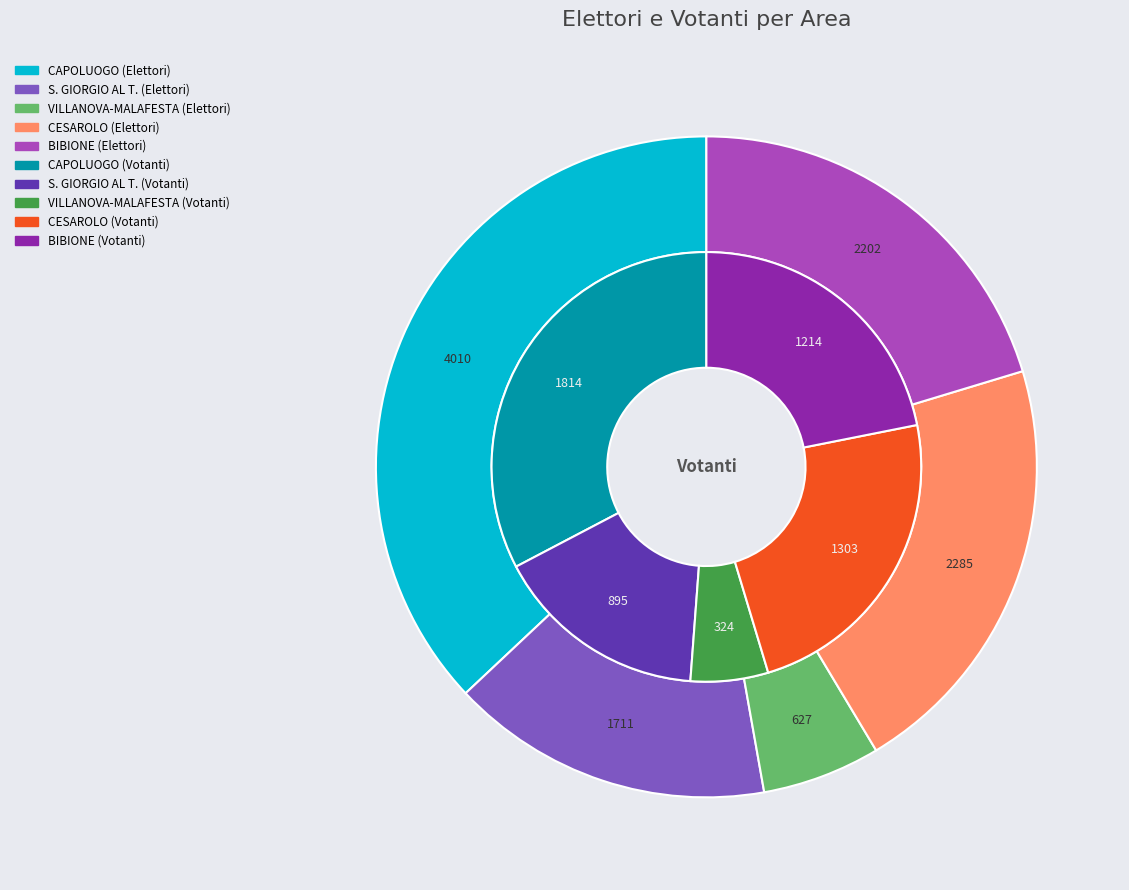

Is CAPOLUOGO 2 the majority of the pie?

No